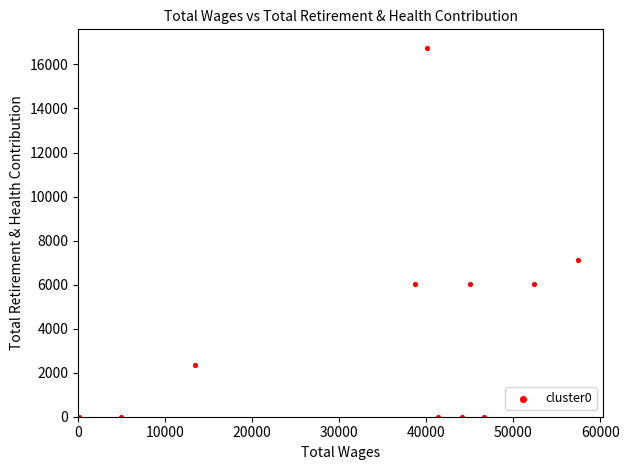

What is the range of Y values (max minus min)?

16757.9